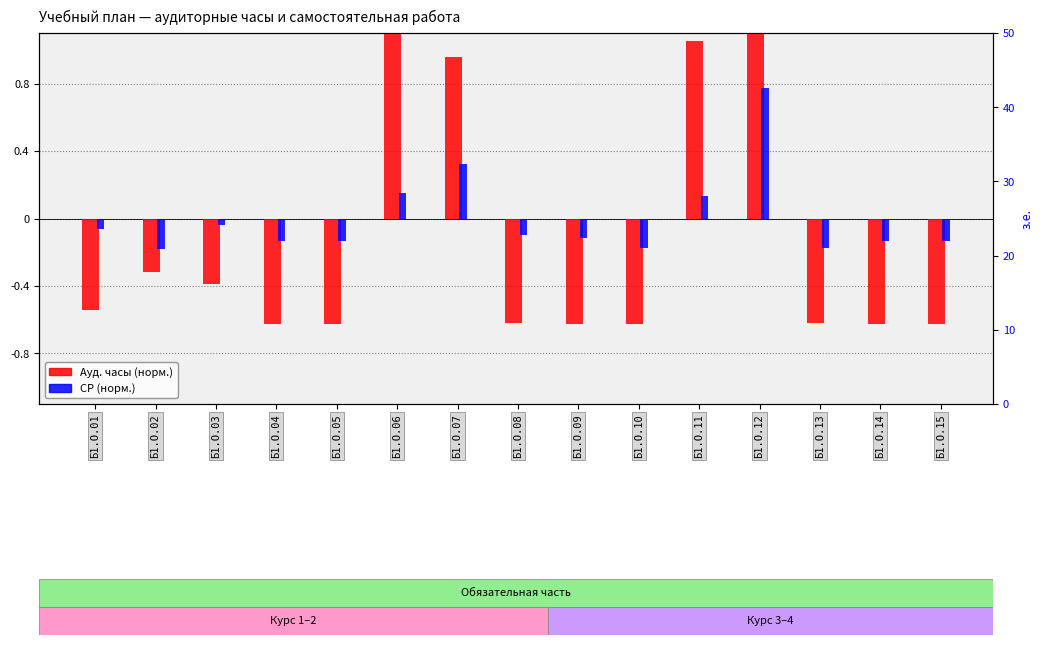

What is the value of the СР (норм.) bar at the 8th from the left?

-0.1